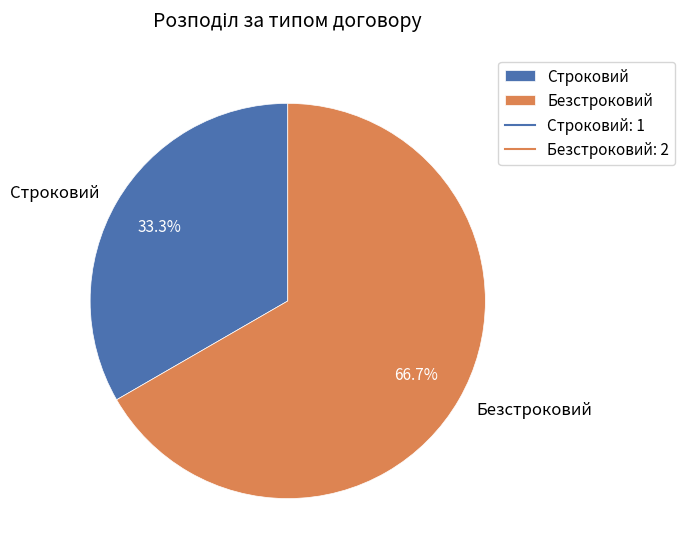

What is the majority slice?

Безстроковий